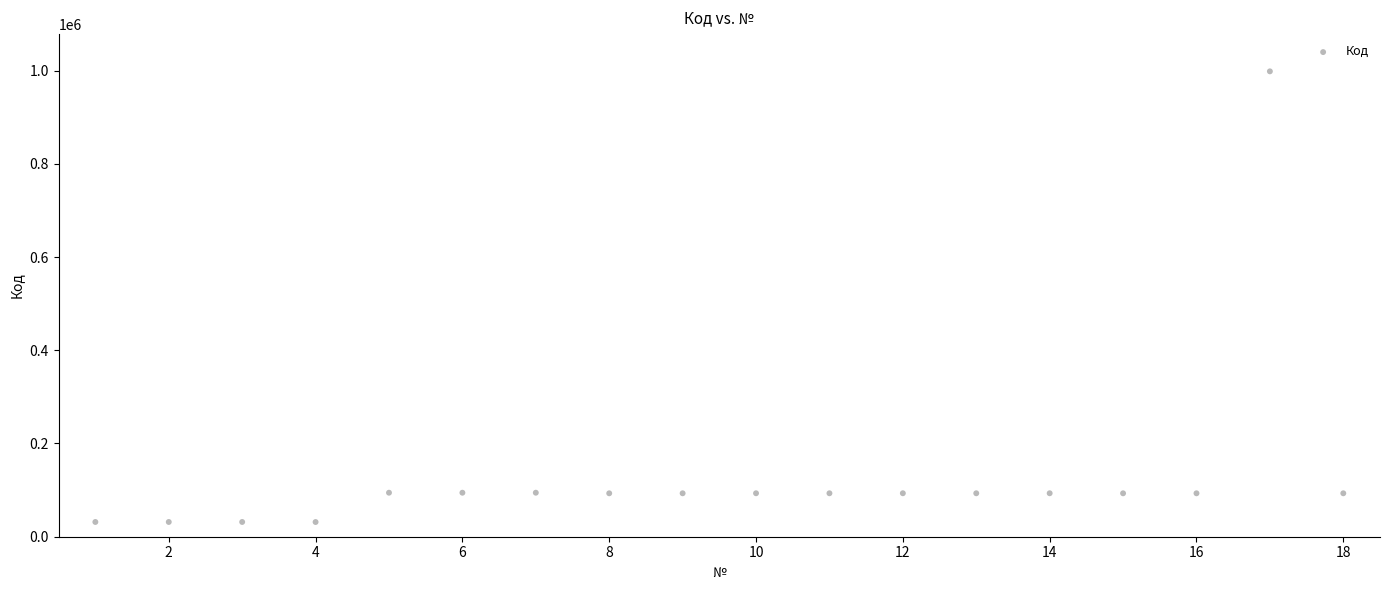

What is the range of Y values (max minus min)?

966832